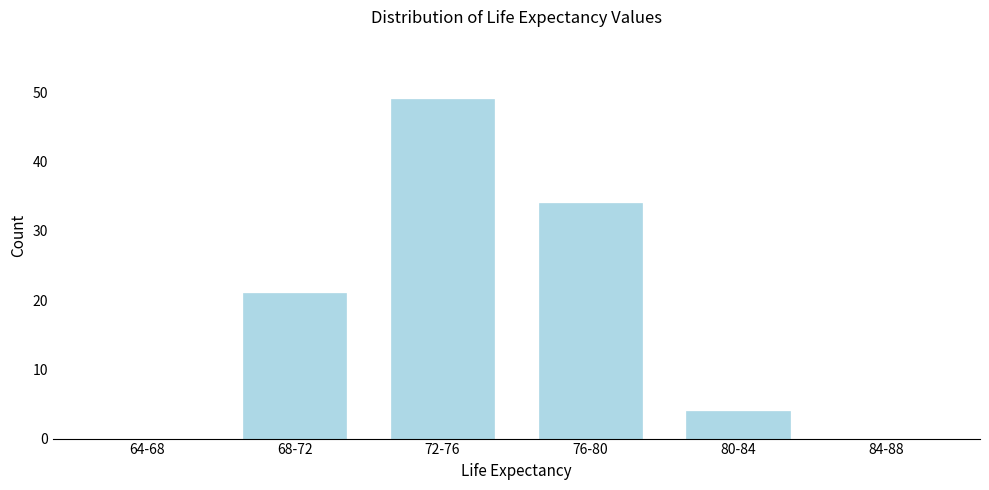

Reading left to right, what are all the values shown in this chart?

64-68=0	68-72=21	72-76=49	76-80=34	80-84=4	84-88=0